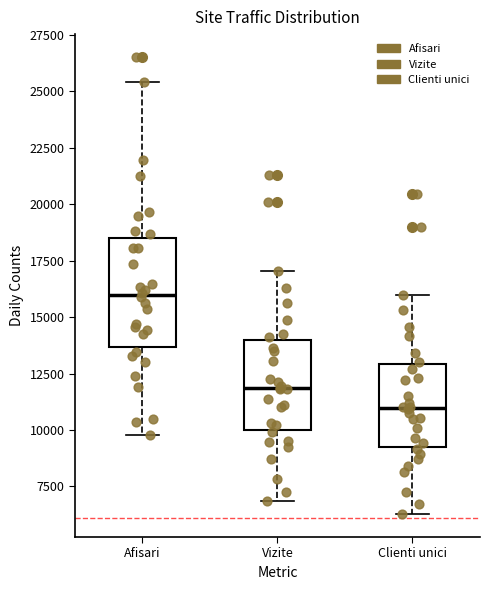

Reading left to right, read every box against the y-axis: the position of its median line, the range the box covers, and the ends of its whiskers. The values are not printed on the chart, so give them approximately, as read against the axis.

Afisari: median 16000, box 13500 to 18500, whiskers 10000 to 25500
Vizite: median 12000, box 10000 to 14000, whiskers 7000 to 17000
Clienti unici: median 11000, box 9000 to 13000, whiskers 6500 to 16000